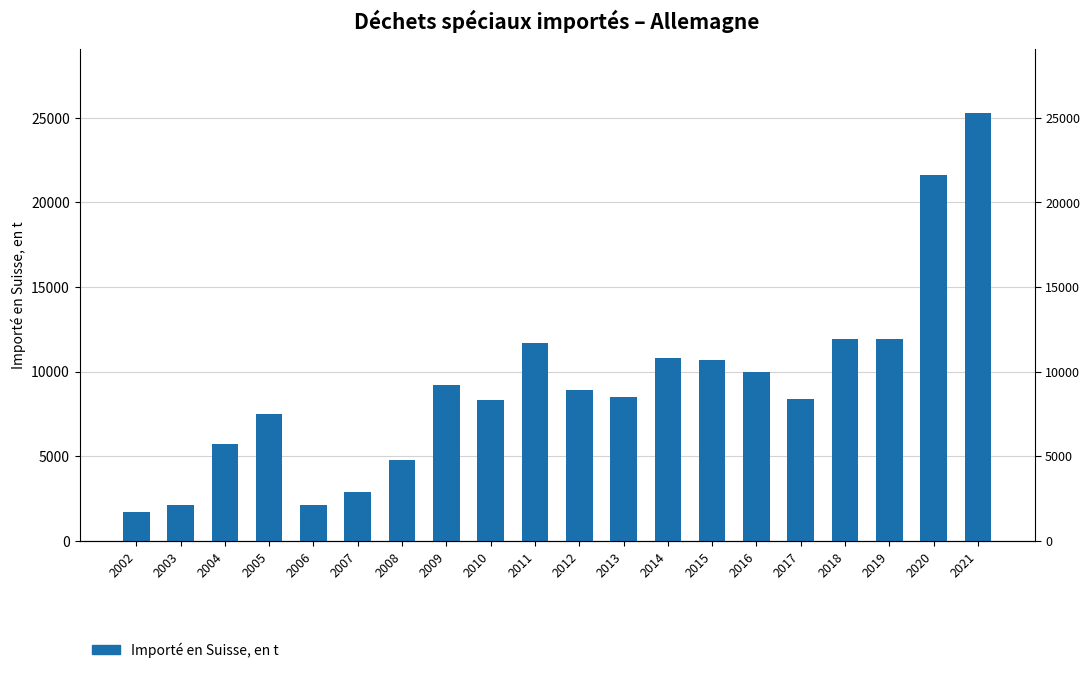

Reading left to right, list all the values displayed in this chart.

1700	2100	5700	7500	2100	2900	4800	9200	8300	11700	8900	8500	10800	10700	10000	8400	11900	11900	21600	25300